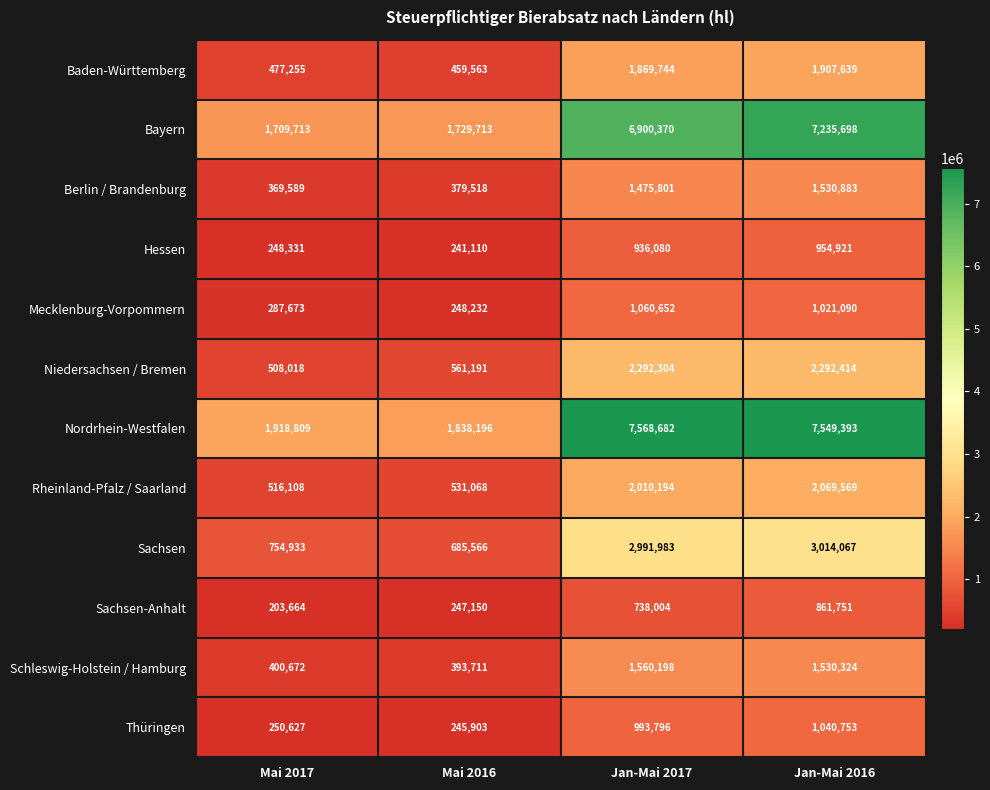

True or false: Mecklenburg-Vorpommern has a value of 1572838 at Jan-Mai 2017.

False